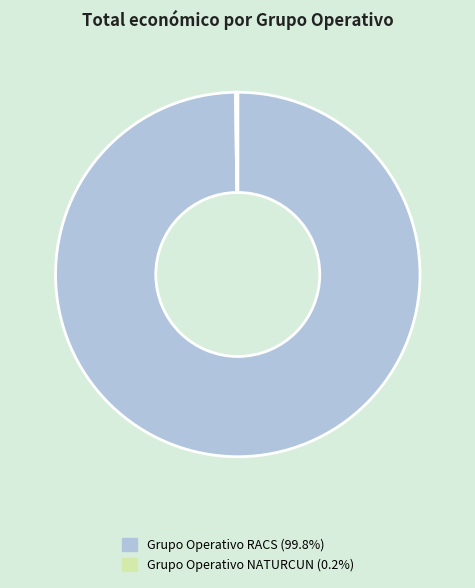

Does Grupo Operativo RACS (99.8%) represent more than half of the total?

Yes